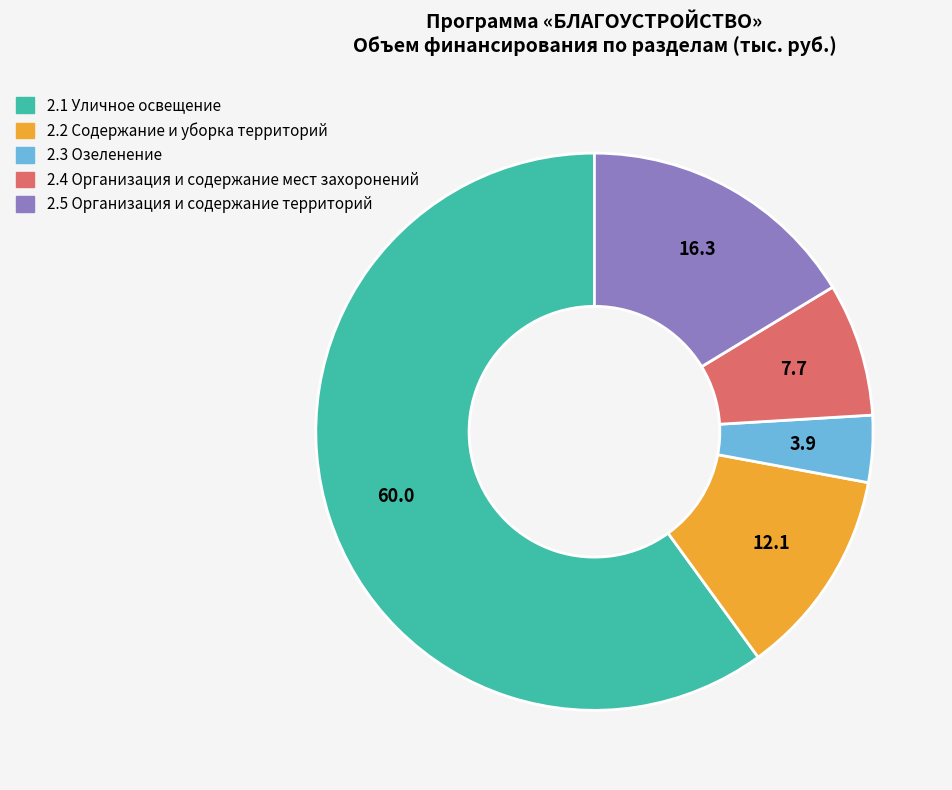

Which category has the biggest portion of the pie?

2.1 Уличное освещение